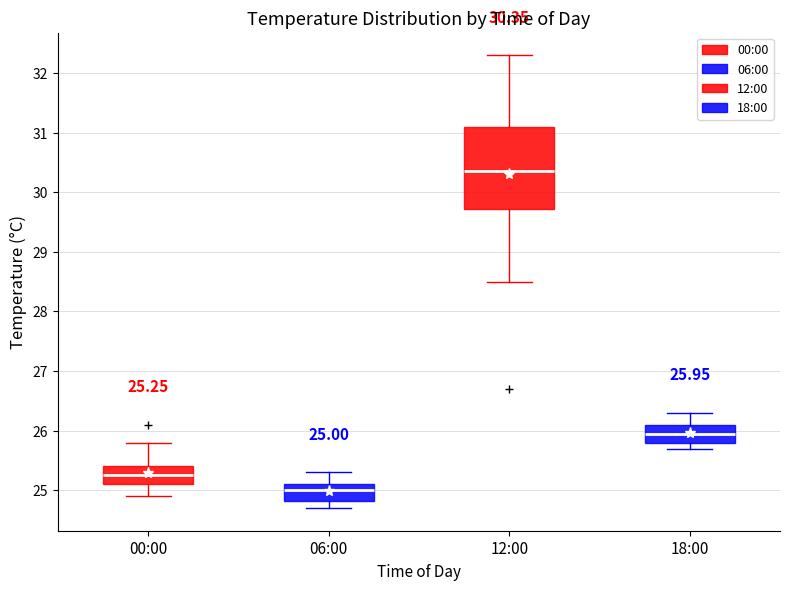

Which box has the highest median line?

12:00